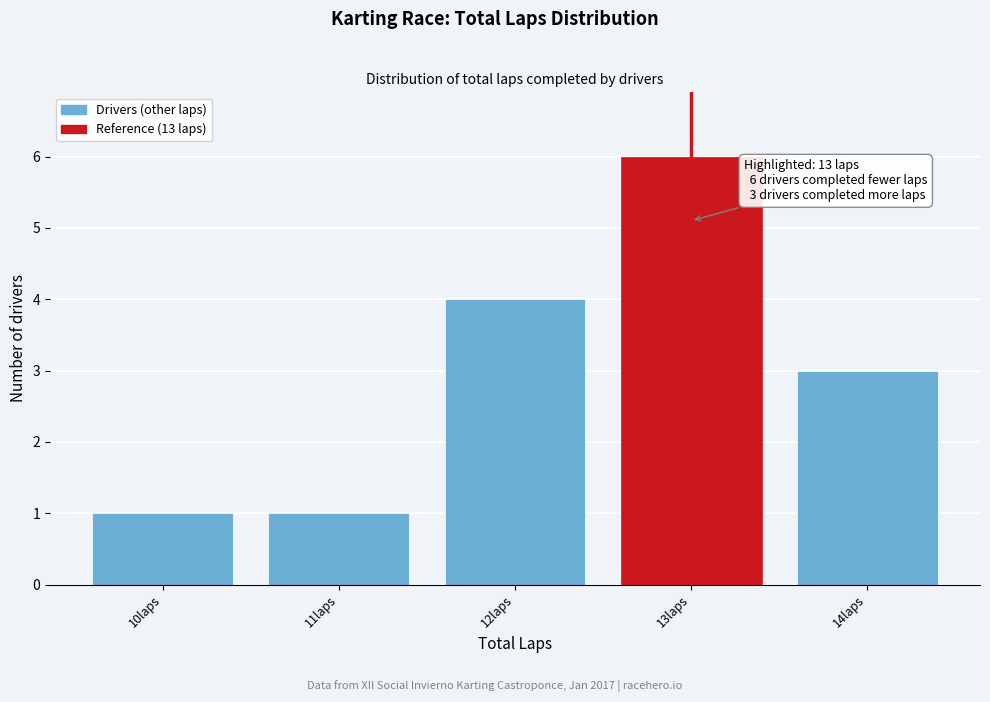

Reading left to right, what are all the values shown in this chart?

1	1	4	6	3